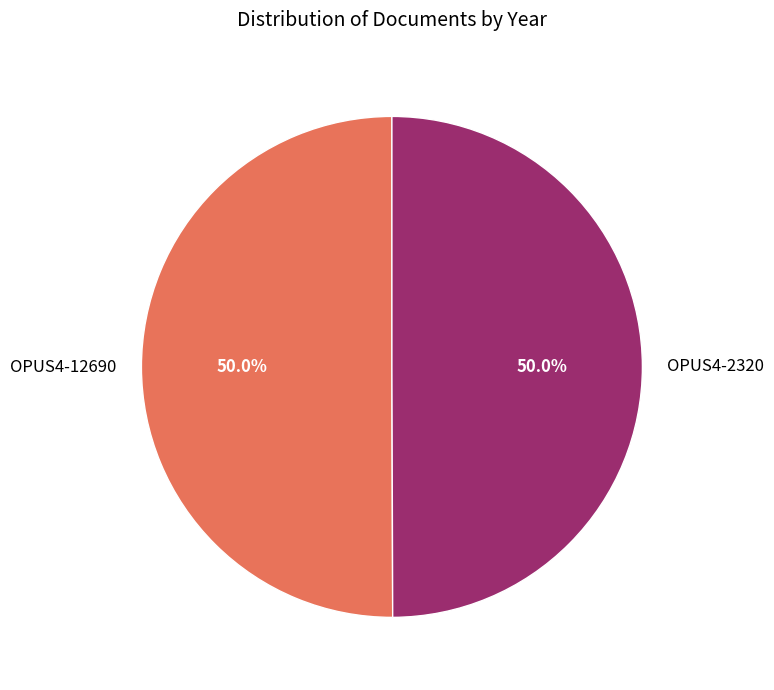

Is the sum of OPUS4-12690 and OPUS4-2320 greater than half?

Yes